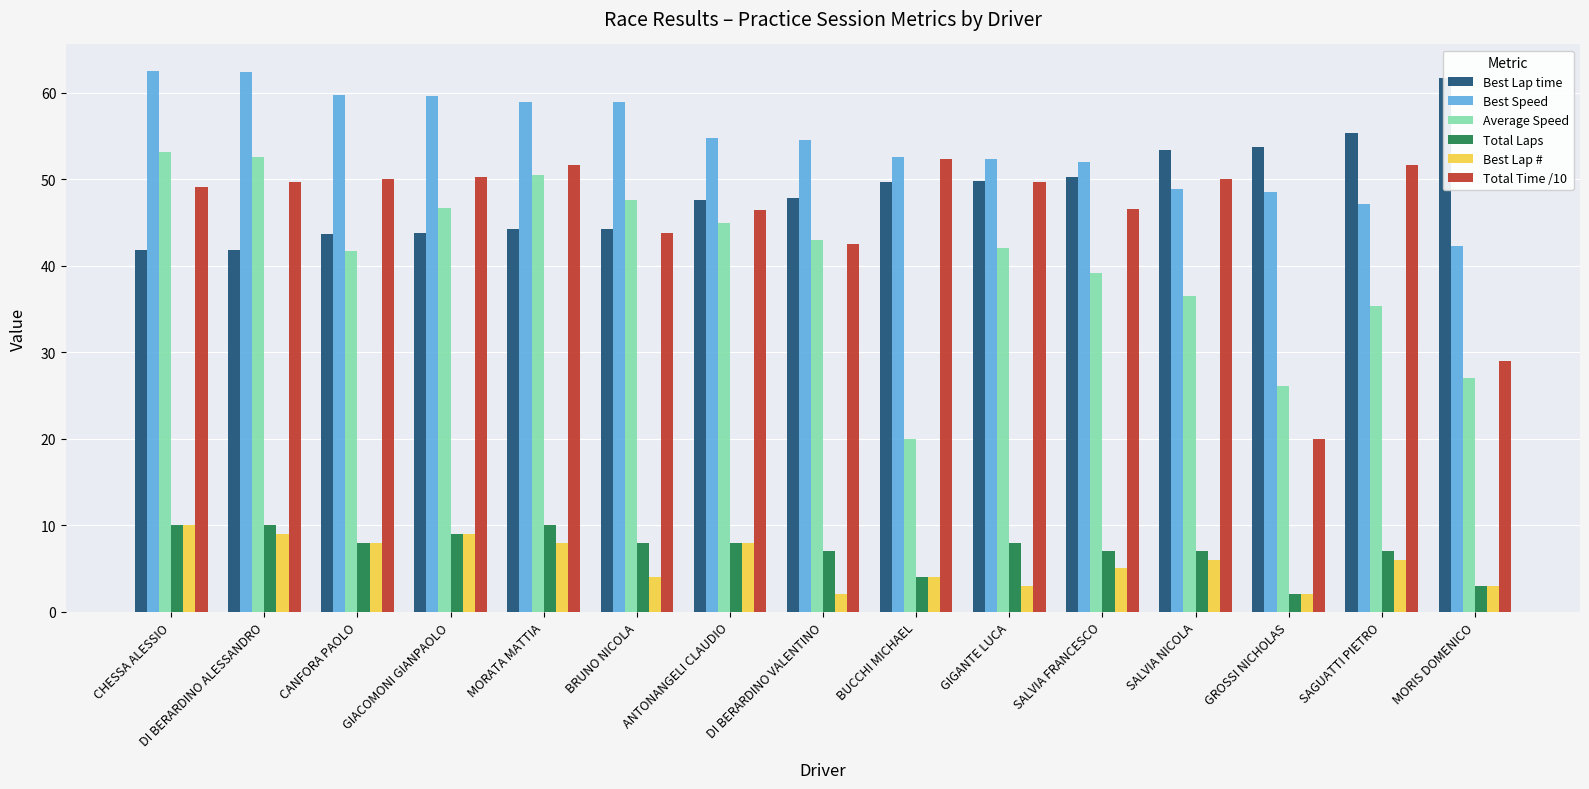

What is the sum of all Total Time /10 values?

682.8